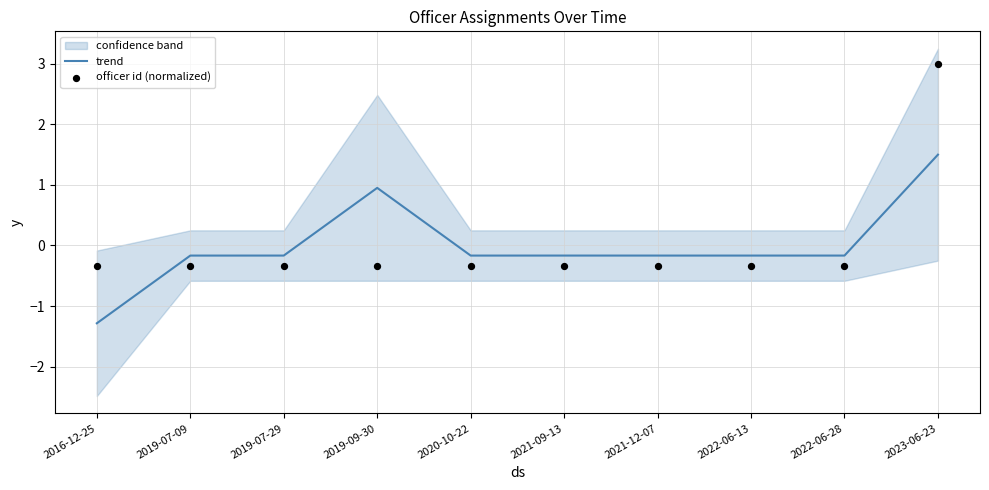

Which series contains the highest Y value?

officer id (normalized)